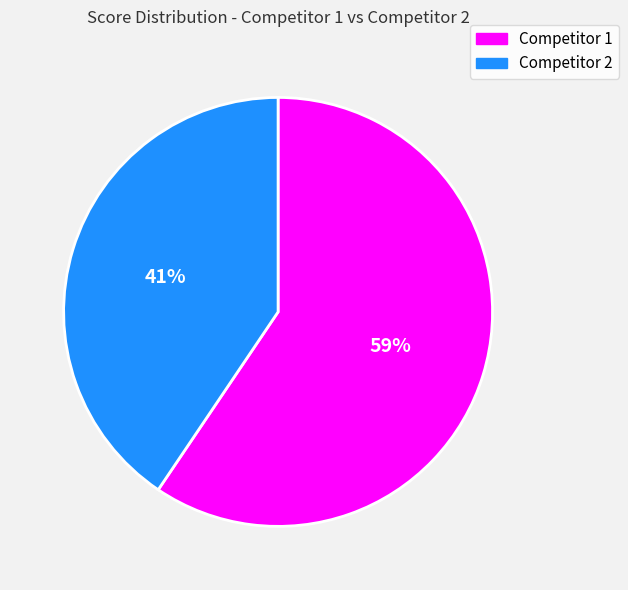

What percentage is the Competitor 2 slice, to the nearest percent?

41%